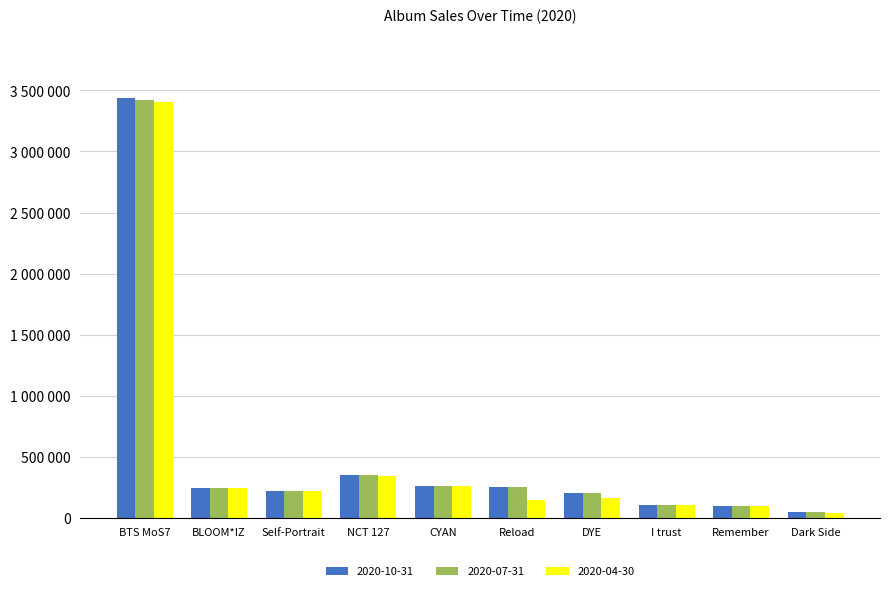

Which series has the largest total across all categories?

2020-10-31